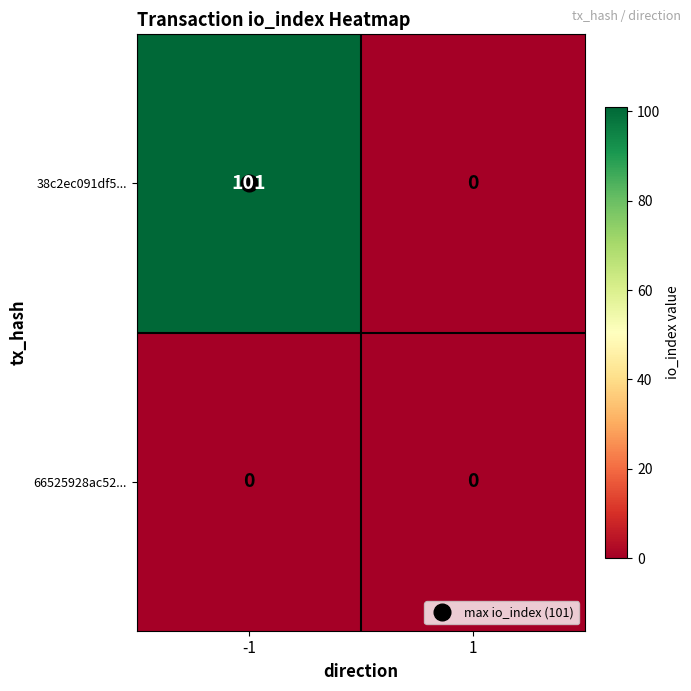

Which series changed the most between -1 and 1?

38c2ec091df5...